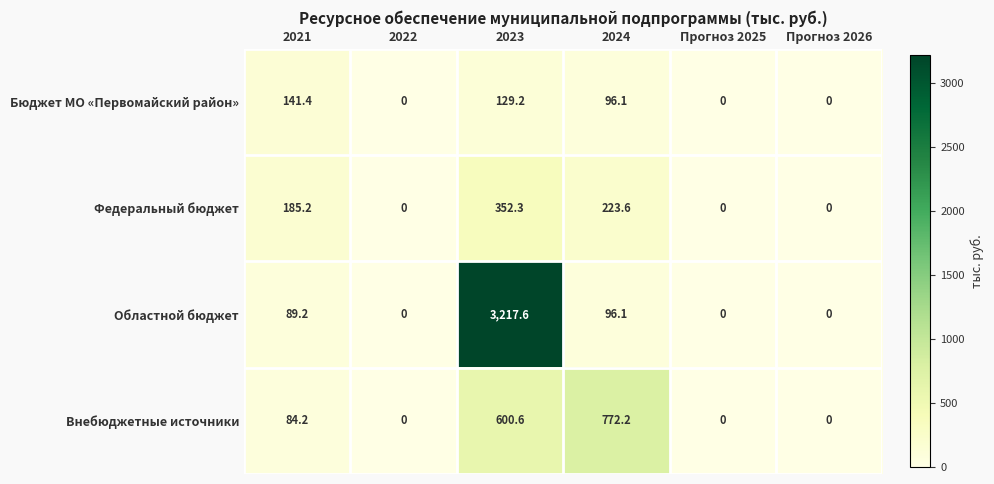

How many values in the Федеральный бюджет series are below 185?

3